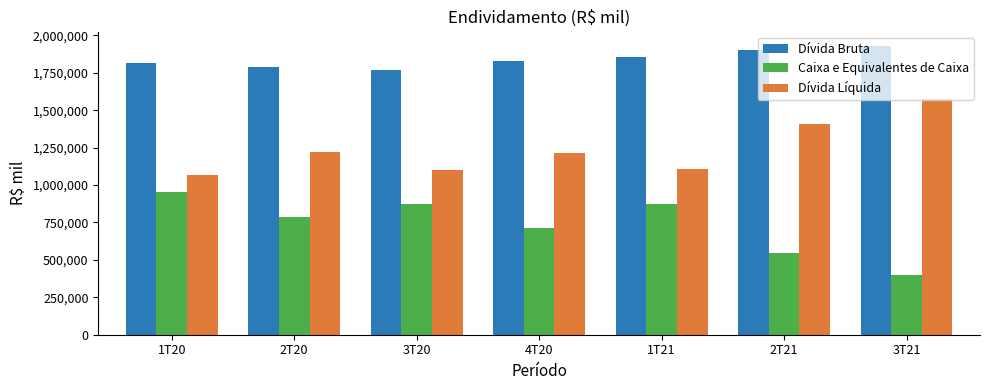

Which series has the widest spread of values?

Caixa e Equivalentes de Caixa